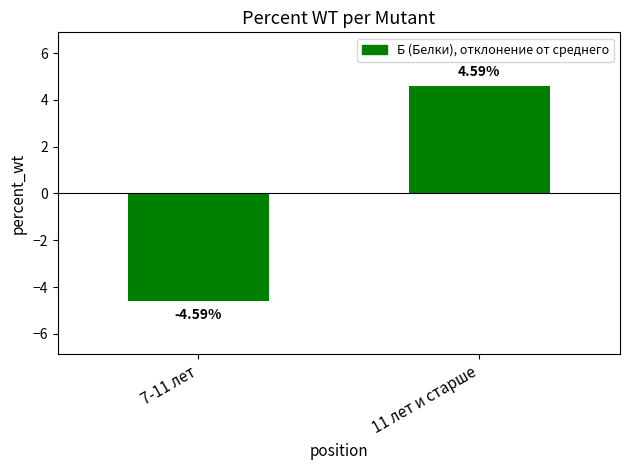

Rank the categories by value from lowest to highest.

7-11 лет, 11 лет и старше